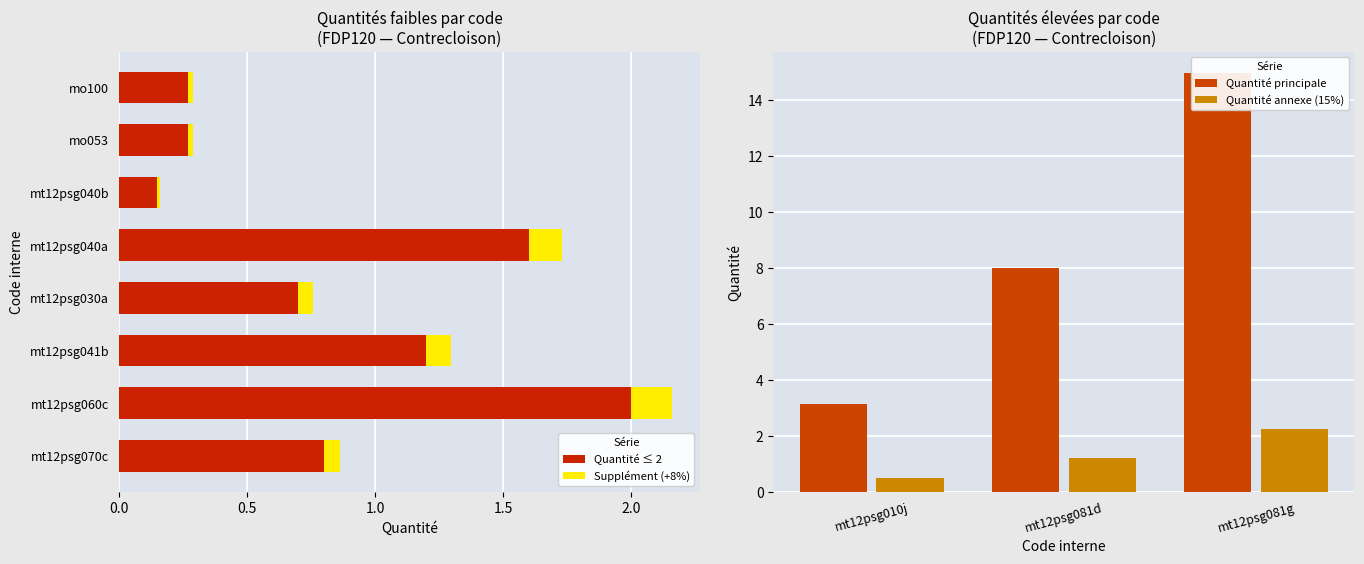

Between mt12psg070c and mt12psg010j, which is larger?

mt12psg010j